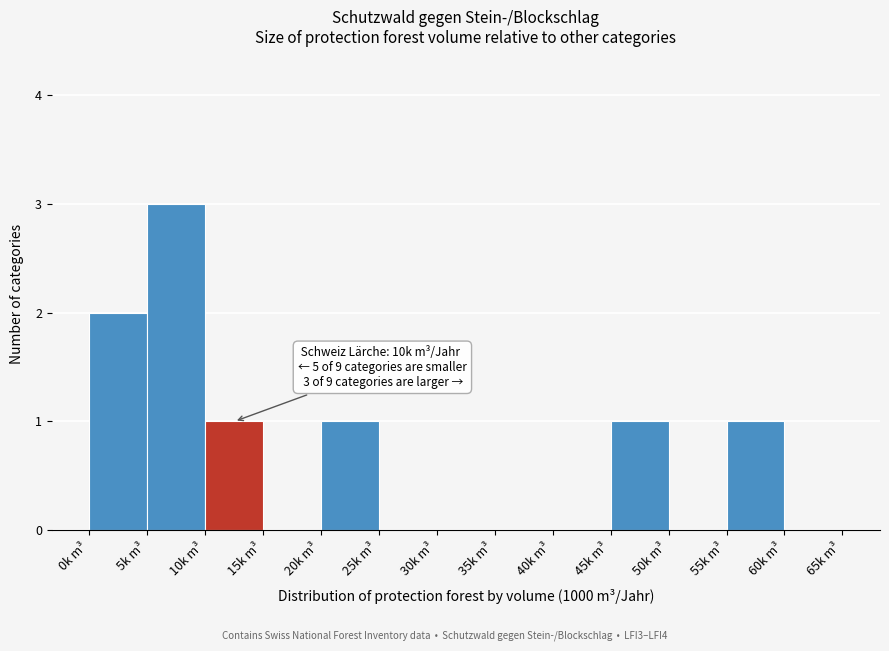

Over which range of the x-axis is the bar tallest?

5 to 10